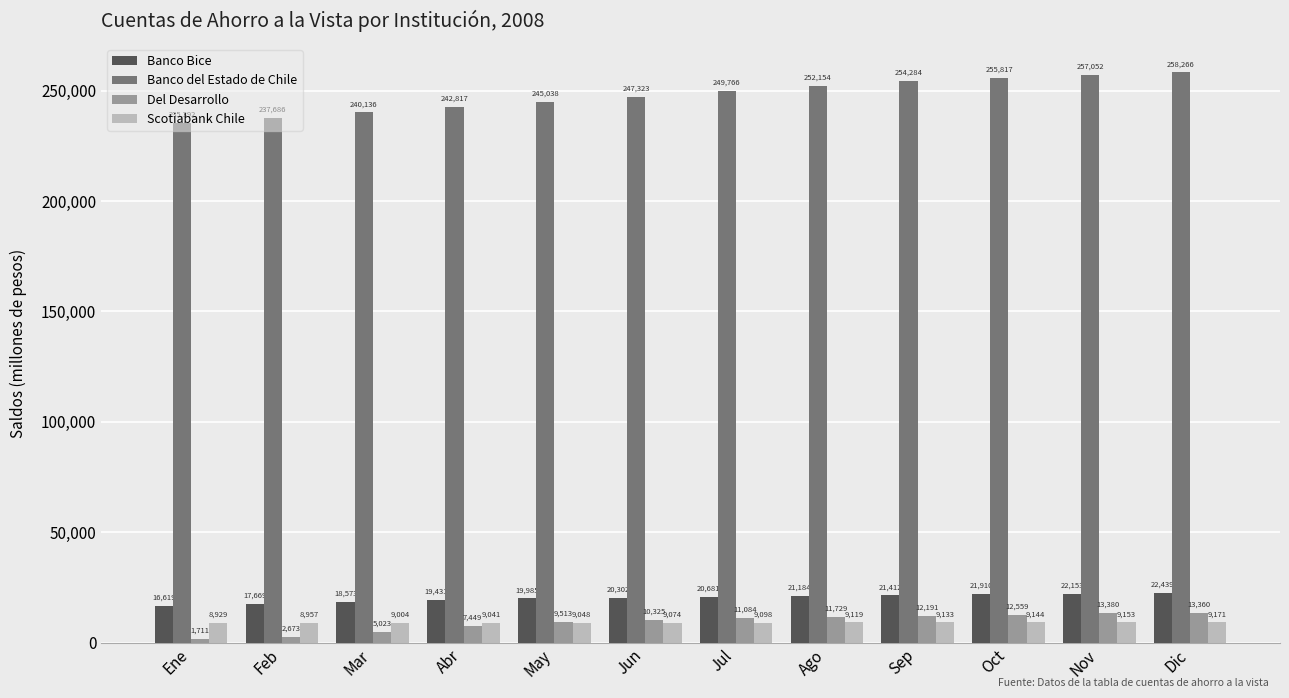

How many bars are there in total?

48